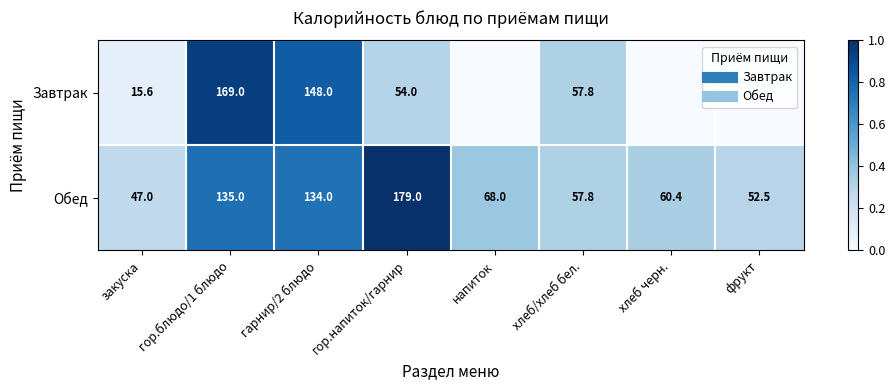

Which series changed the most between гор.напиток/гарнир and хлеб/хлеб бел.?

Обед